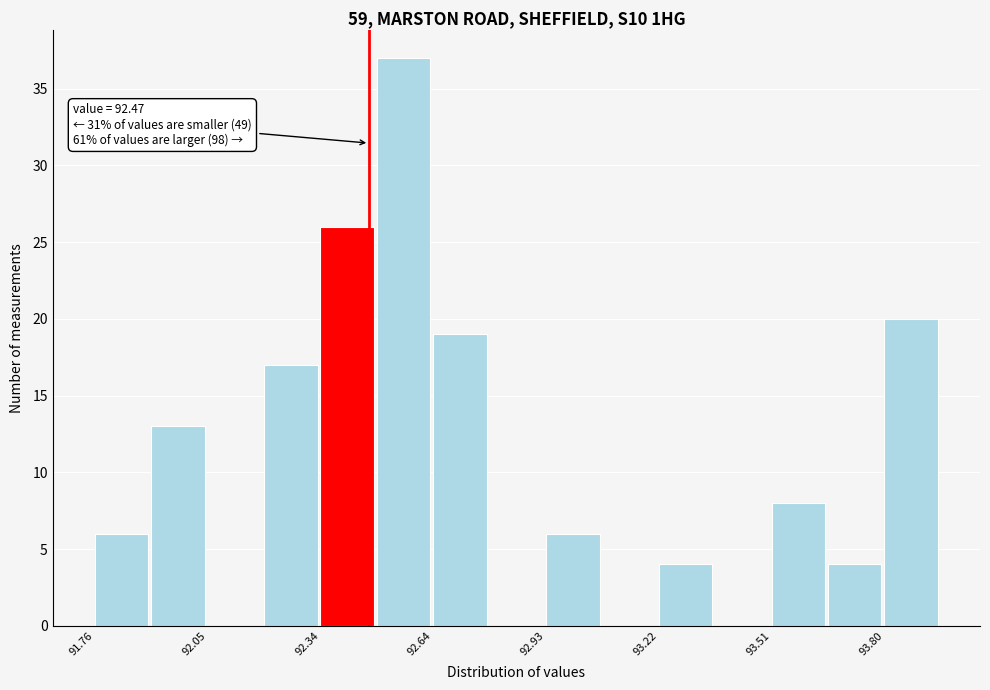

Around what value on the x-axis is the tallest bar? Give the approximate position of its centre, as read against the axis.

92.55